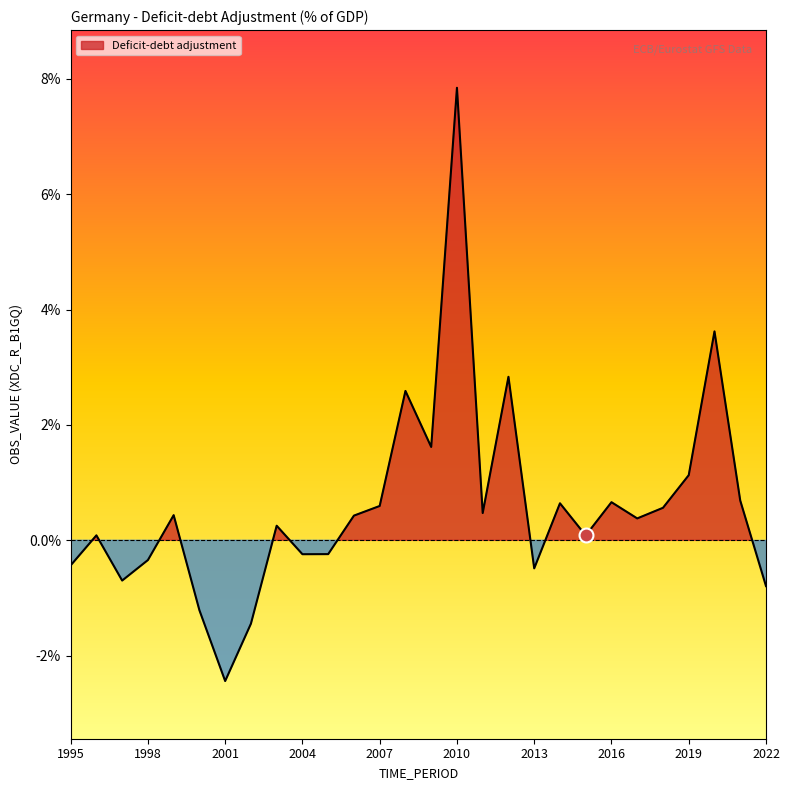

How many interior local valleys (lower than both neighbors) does the data have?

8